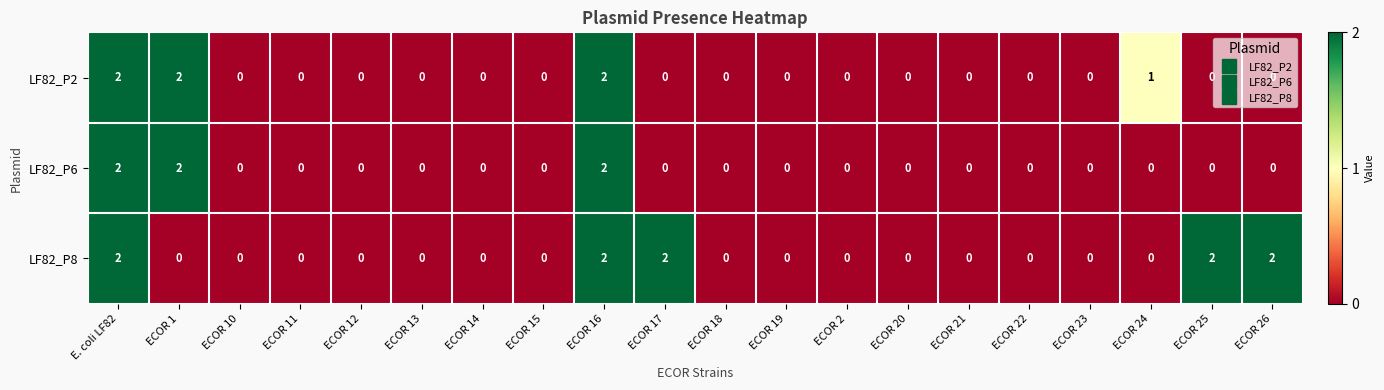

Rank the series by their average value, from highest to lowest.

LF82_P8, LF82_P2, LF82_P6